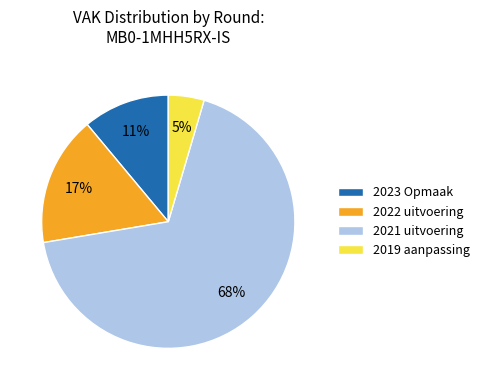

Rank the categories by value from highest to lowest.

2021 uitvoering, 2022 uitvoering, 2023 Opmaak, 2019 aanpassing